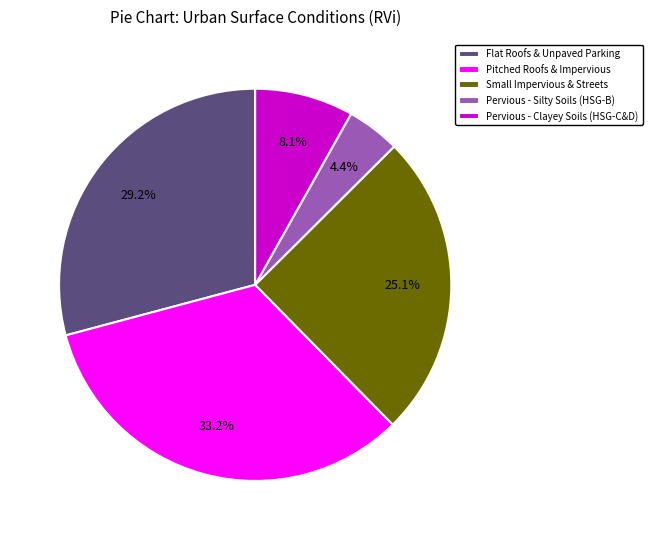

Between Pitched Roofs & Impervious and Pervious - Silty Soils (HSG-B), which is larger?

Pitched Roofs & Impervious